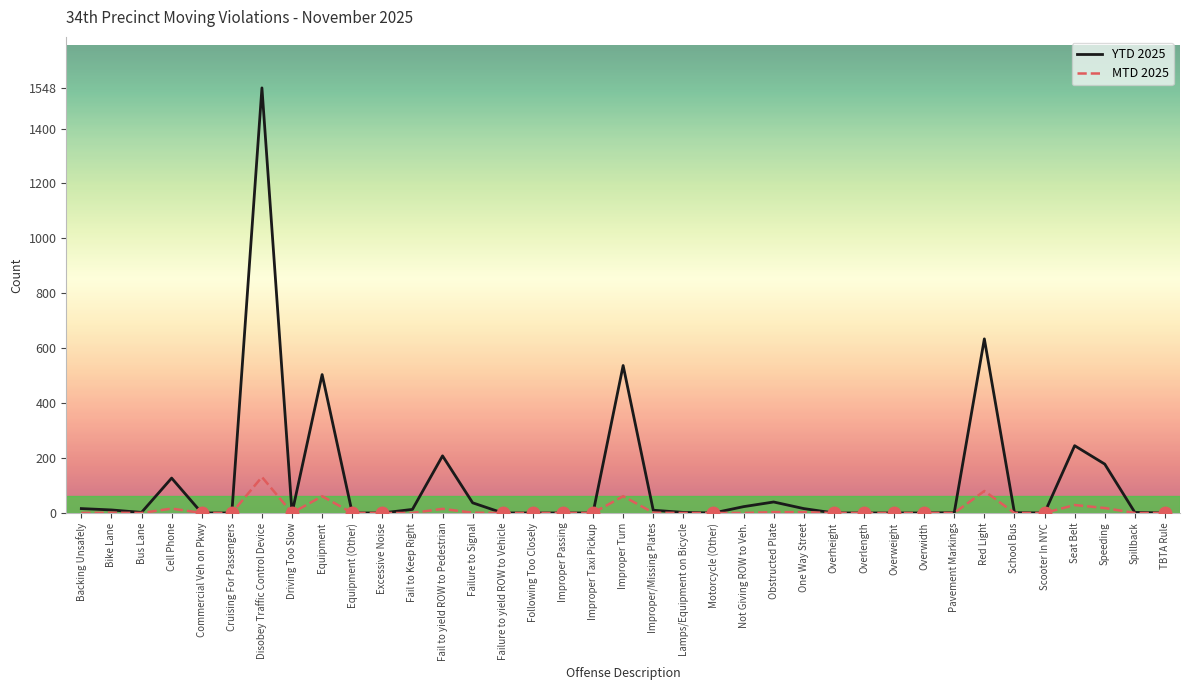

At which category is the sum across all series the highest?

Disobey Traffic Control Device